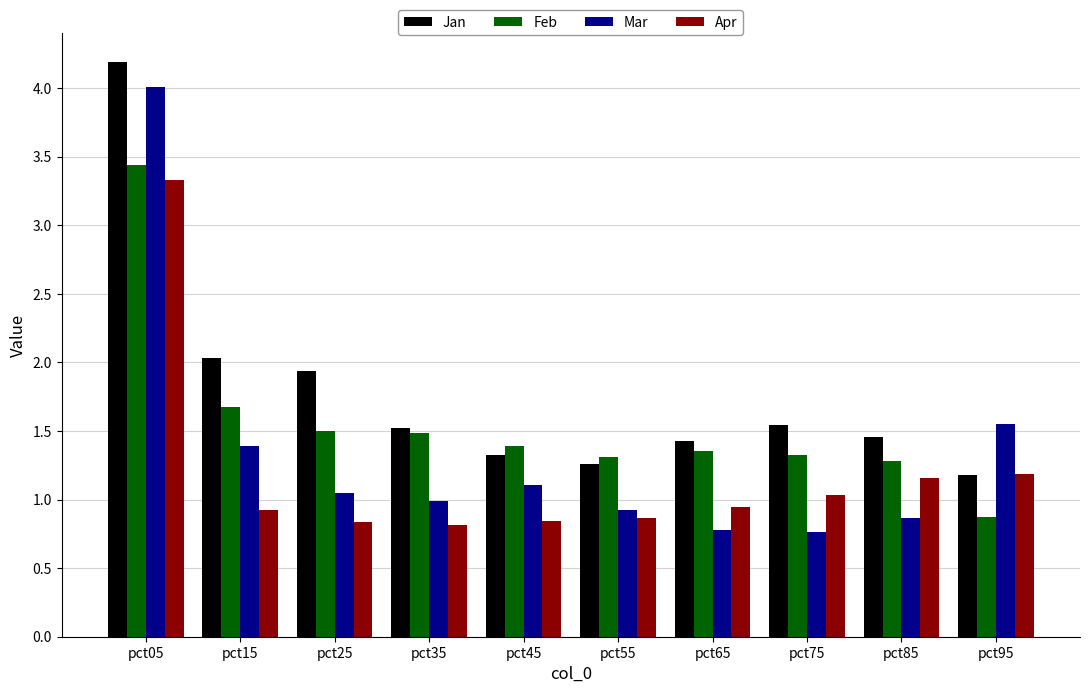

Count the number of categories in the chart.

10